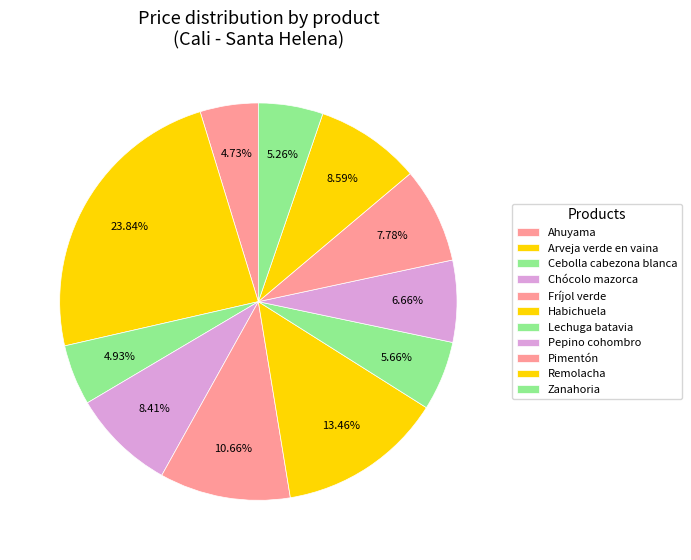

How many slices are in this pie chart?

11